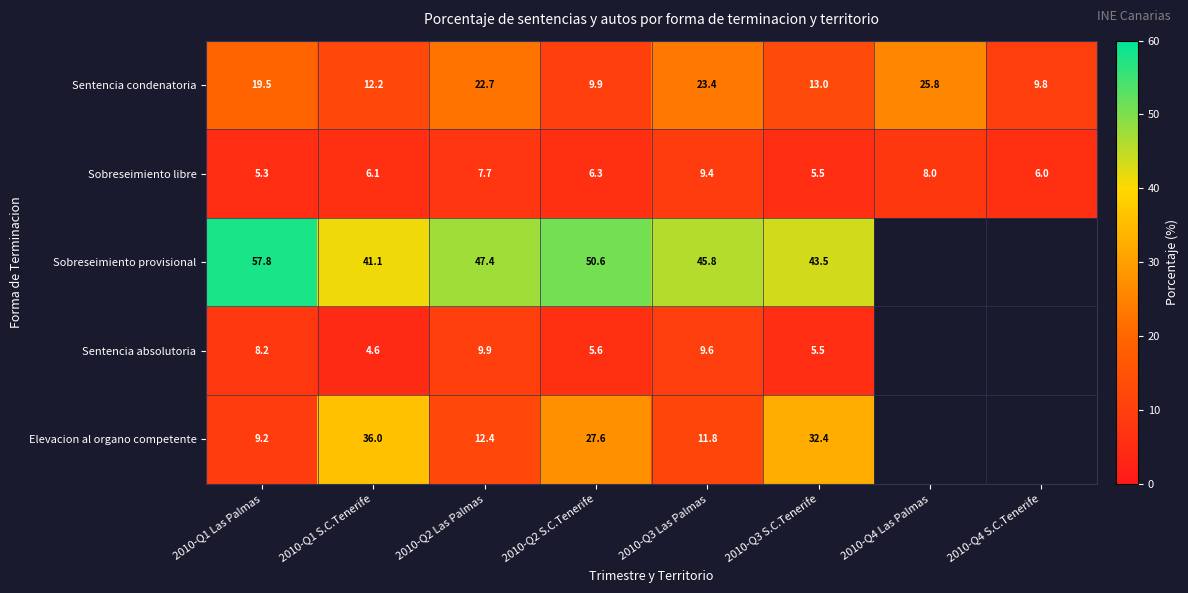

Count the number of data series in this chart.

5